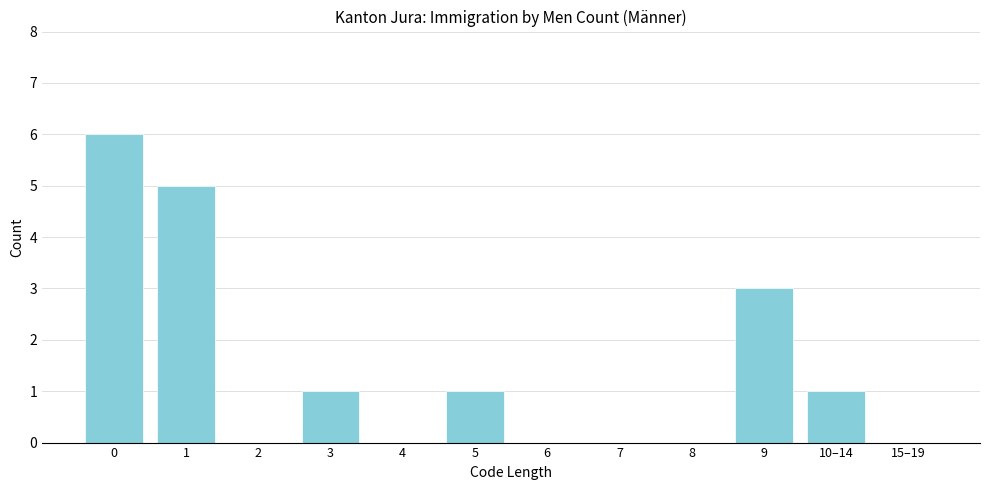

Reading left to right, transcribe all the data shown in this chart.

0=6	1=5	2=0	3=1	4=0	5=1	6=0	7=0	8=0	9=3	10–14=1	15–19=0